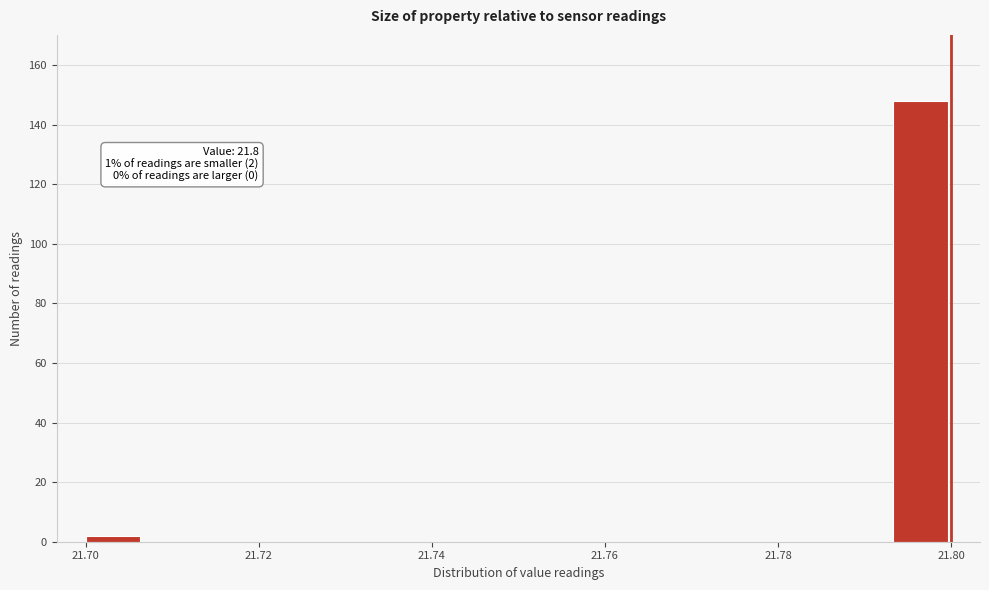

Around what value on the x-axis is the tallest bar? Give the approximate position of its centre, as read against the axis.

21.796